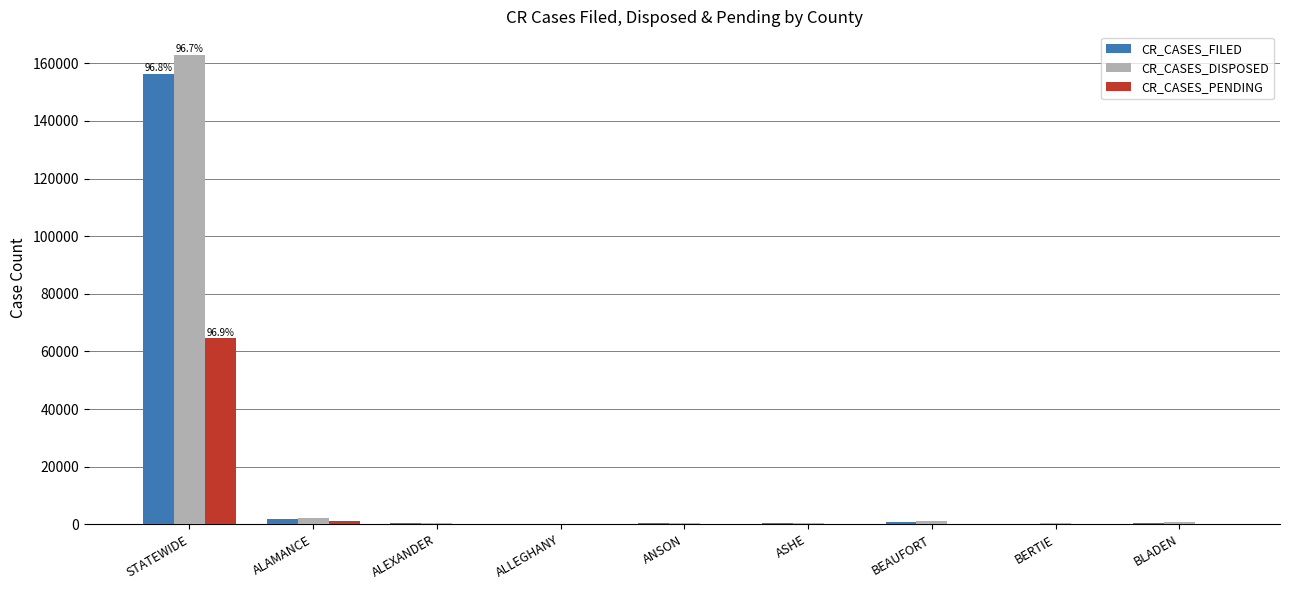

Are the bars grouped side by side (vs. stacked)?

Yes